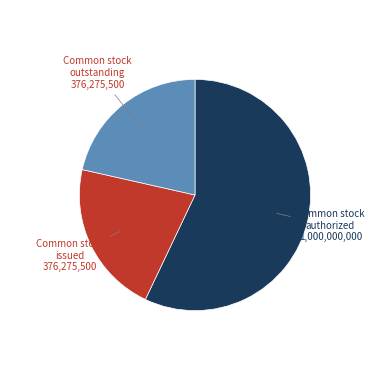

Count the number of slices in the pie.

3